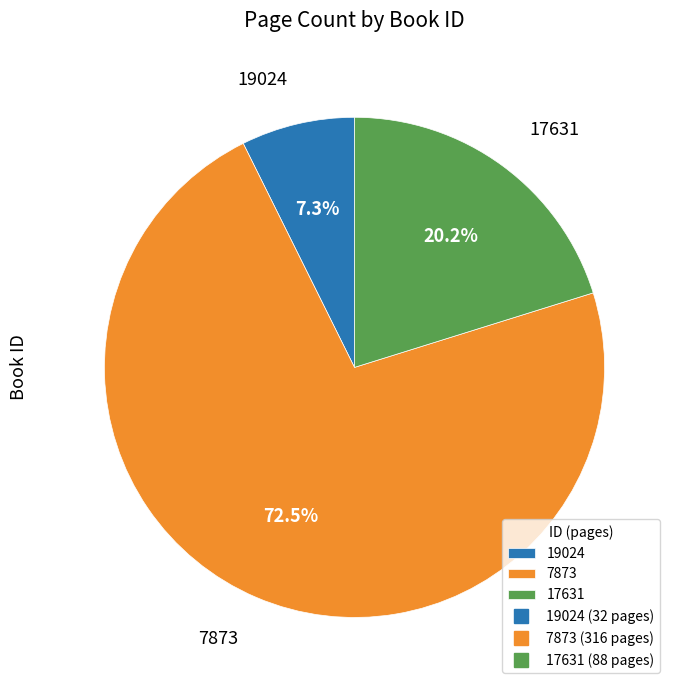

Rank the categories by value from lowest to highest.

19024, 17631, 7873